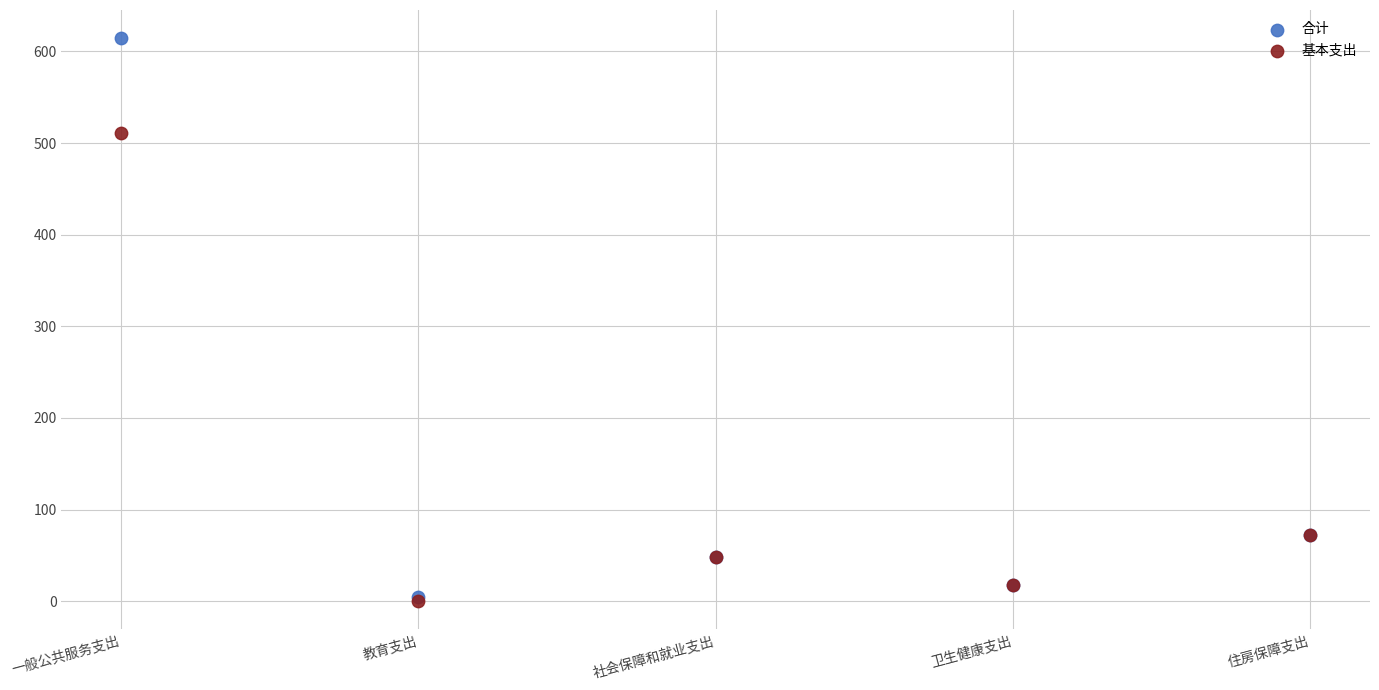

Which series contains the highest Y value?

合计